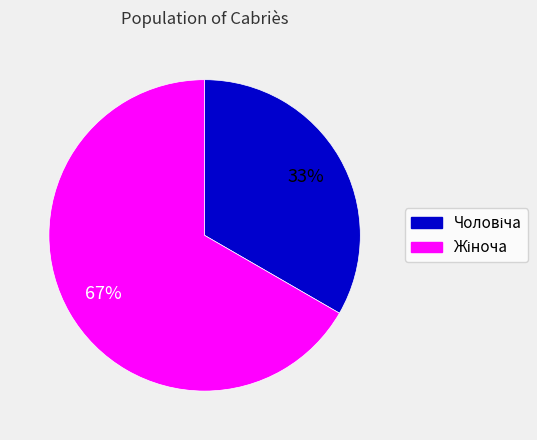

Does any single category account for the majority?

Yes